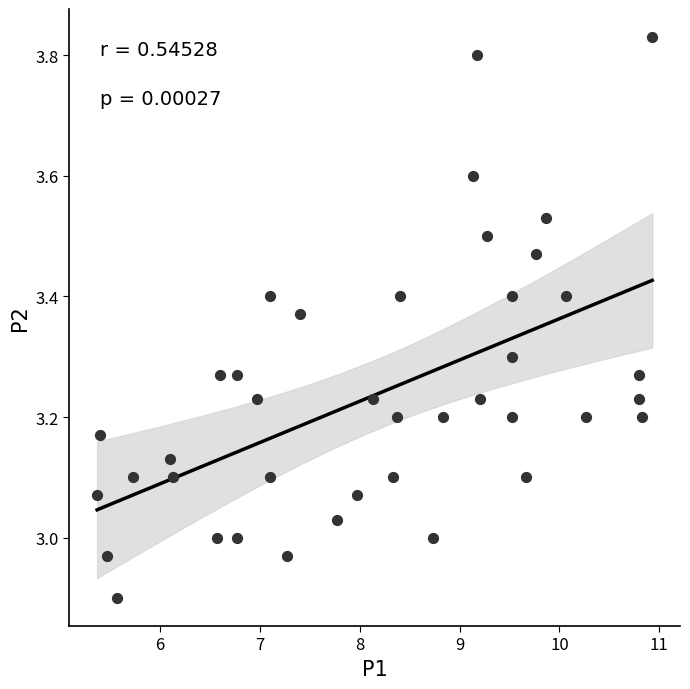

What is the range of Y values (max minus min)?

0.9